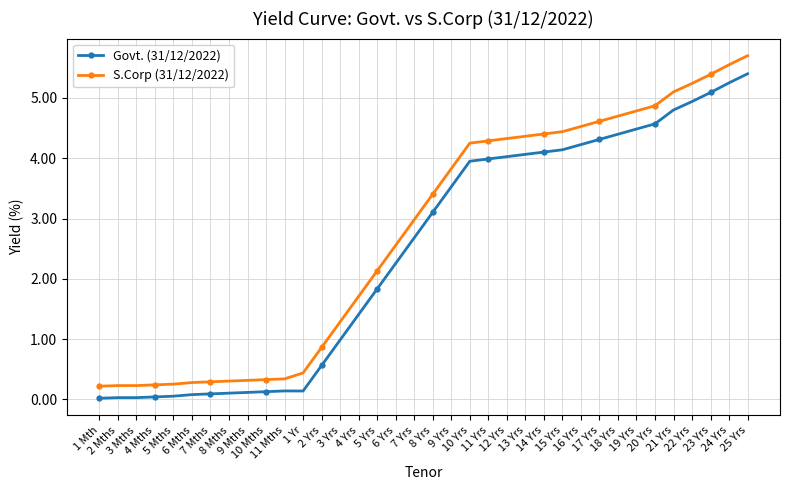

Which category has the highest value in the S.Corp (31/12/2022) series?

25 Yrs